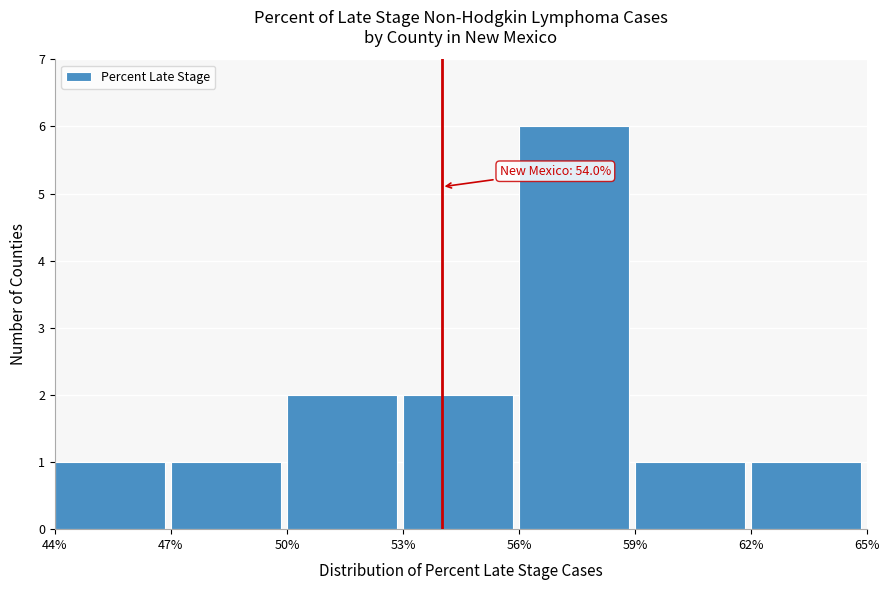

Which range on the x-axis has the tallest bar?

56% to 59%